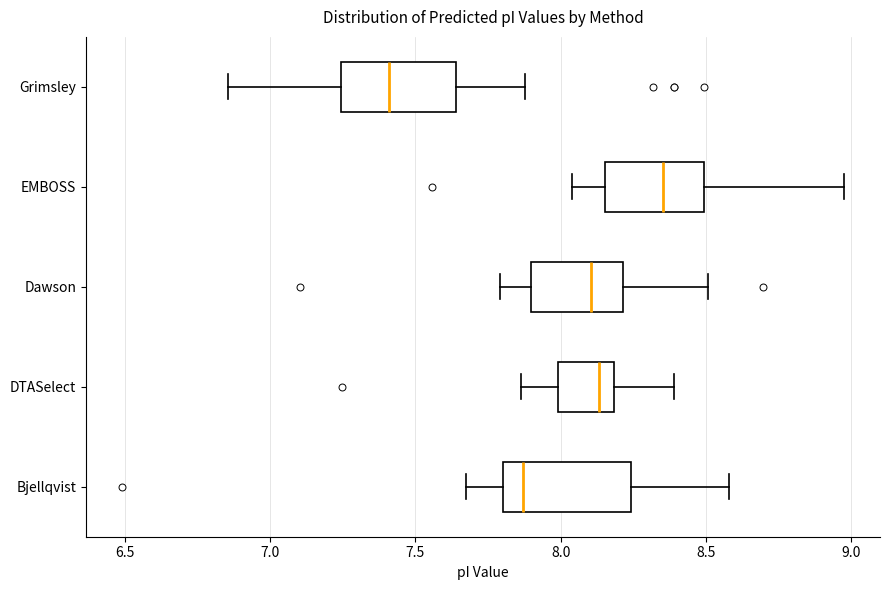

Where does the median line of the box for EMBOSS sit on the x-axis? The values are not printed on the chart, so give them approximately, as read against the axis.

8.35